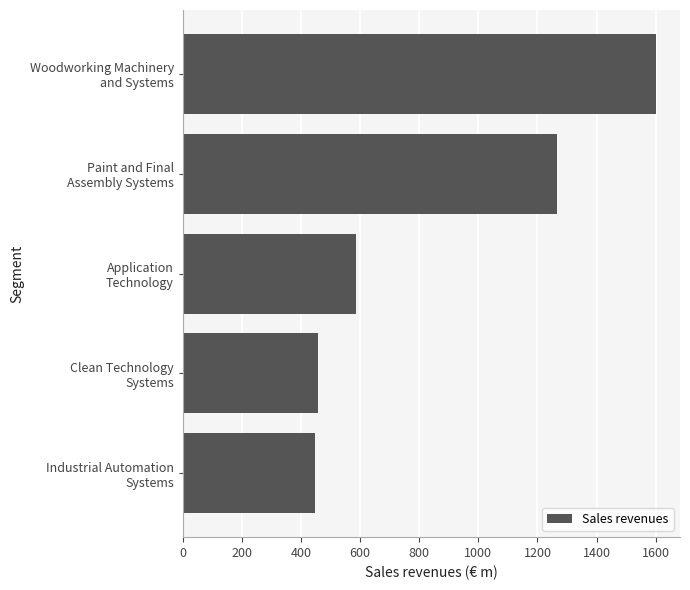

What is the sum of all values?

4359.3